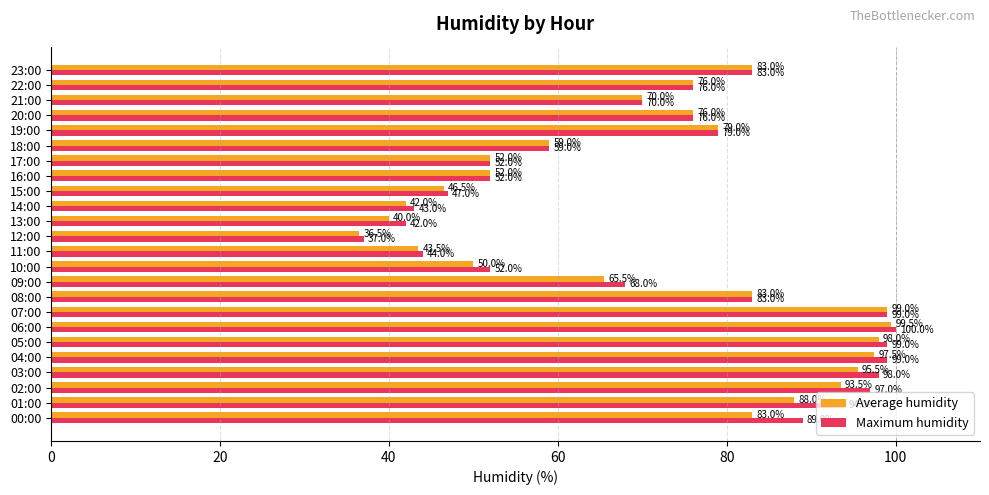

Rank the series by their average value, from lowest to highest.

Average humidity, Maximum humidity